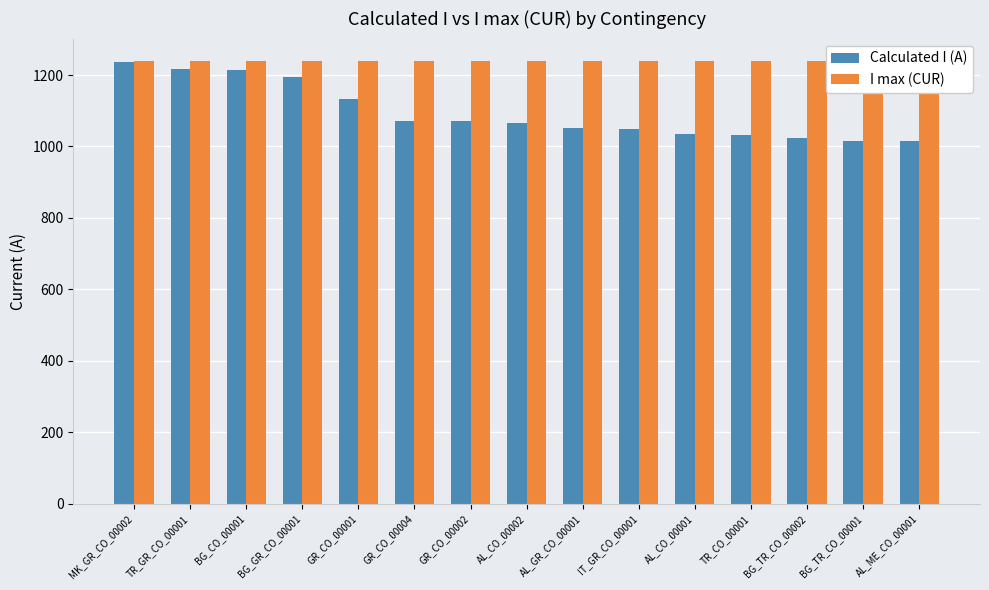

At which category is the sum across all series the highest?

MK_GR_CO_00002